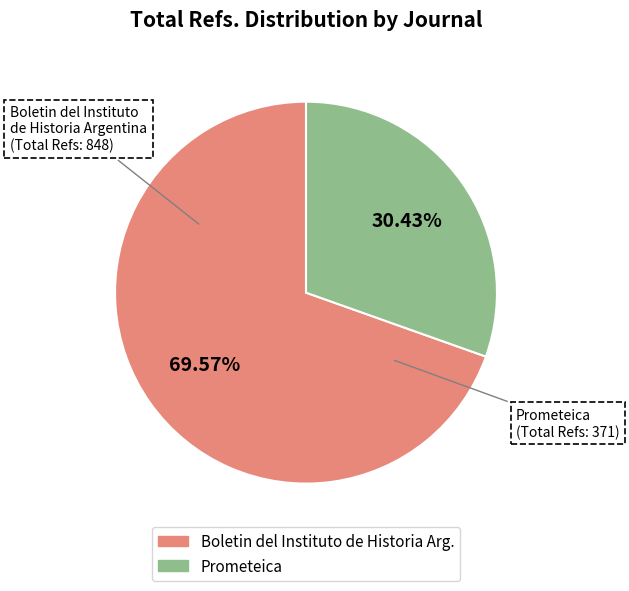

Approximately how many times larger is the value at Prometeica compared to Boletin del Instituto de Historia Arg.?

0.4